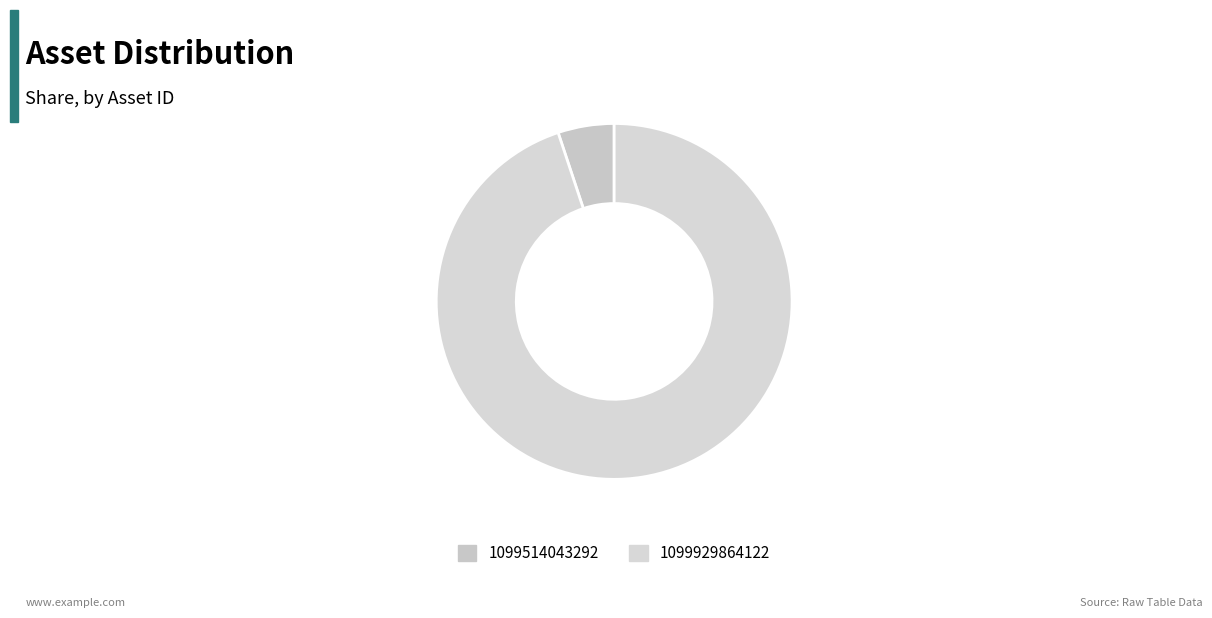

Which category has the smallest portion of the pie?

1099514043292